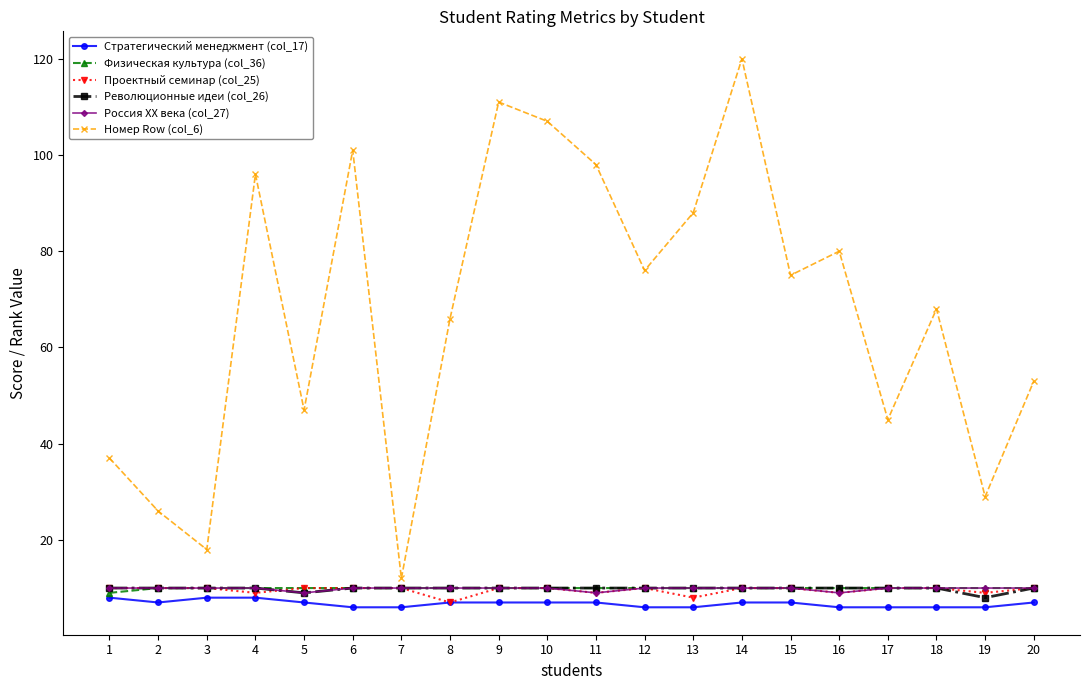

What is the total value across all series at 15?

122